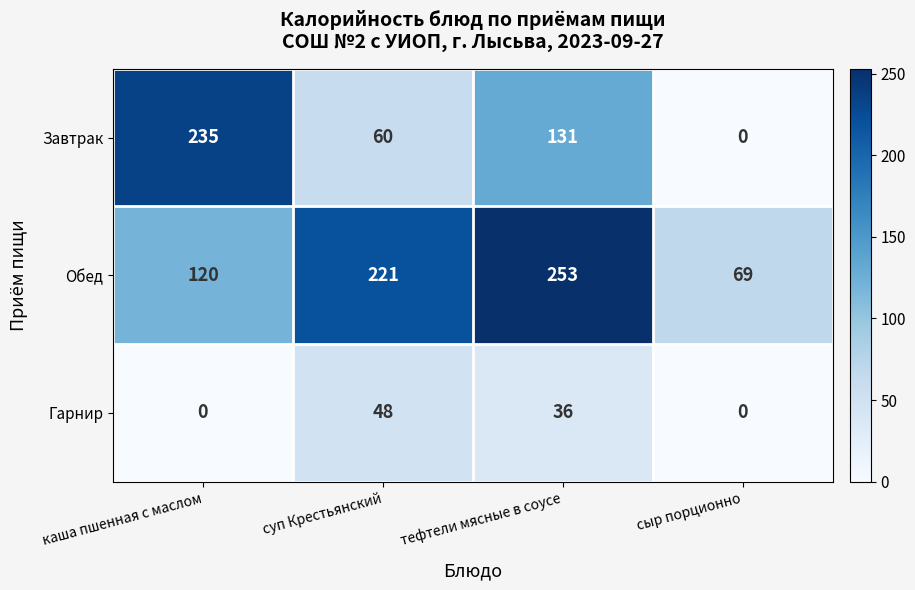

Rank the series by their maximum value, from highest to lowest.

Обед, Завтрак, Гарнир